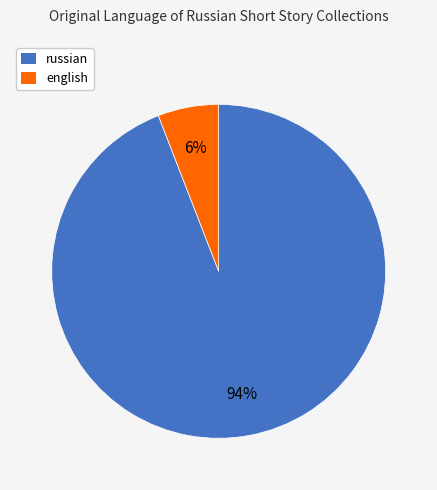

Rank the categories by value from lowest to highest.

english, russian